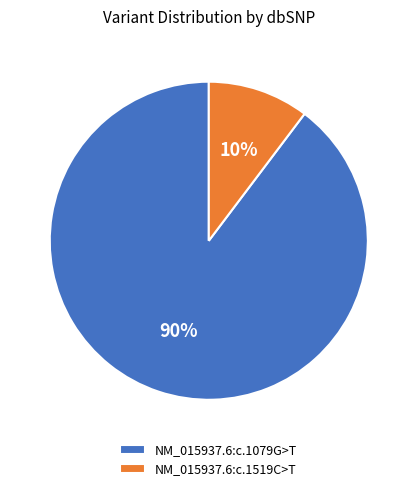

Combined, do NM_015937.6:c.1079G>T and NM_015937.6:c.1519C>T account for over 50%?

Yes